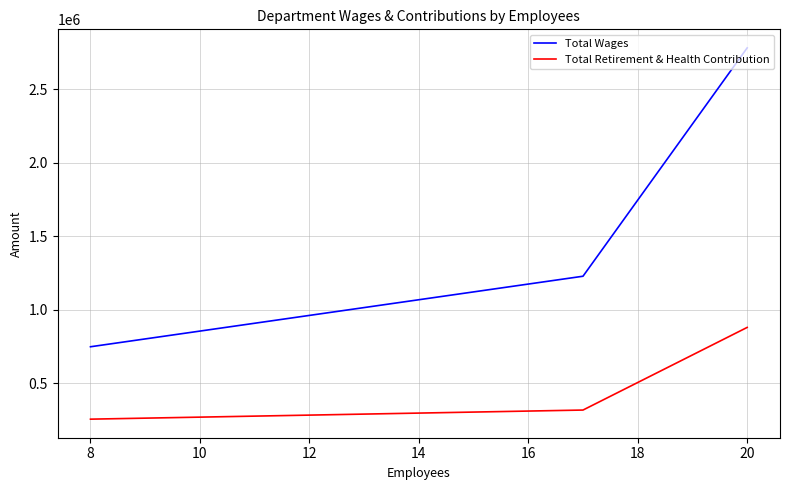

List the series in order of their overall mean, lowest first.

Total Retirement & Health Contribution, Total Wages